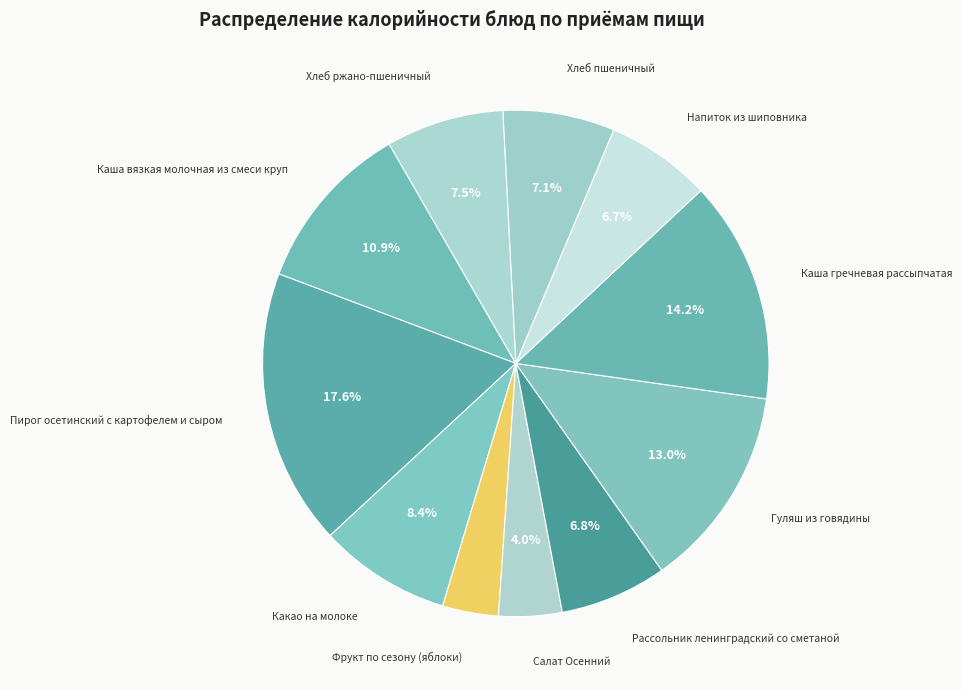

How many segments does this pie chart have?

11